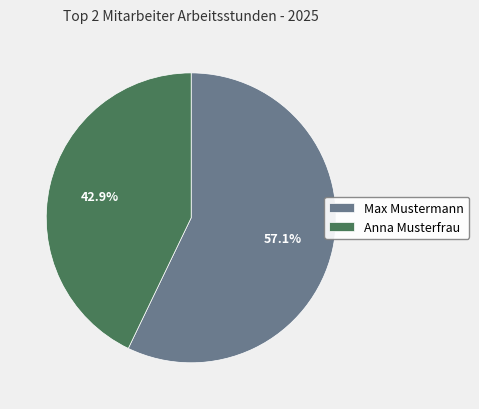

What is the smallest slice in the pie chart?

Anna Musterfrau